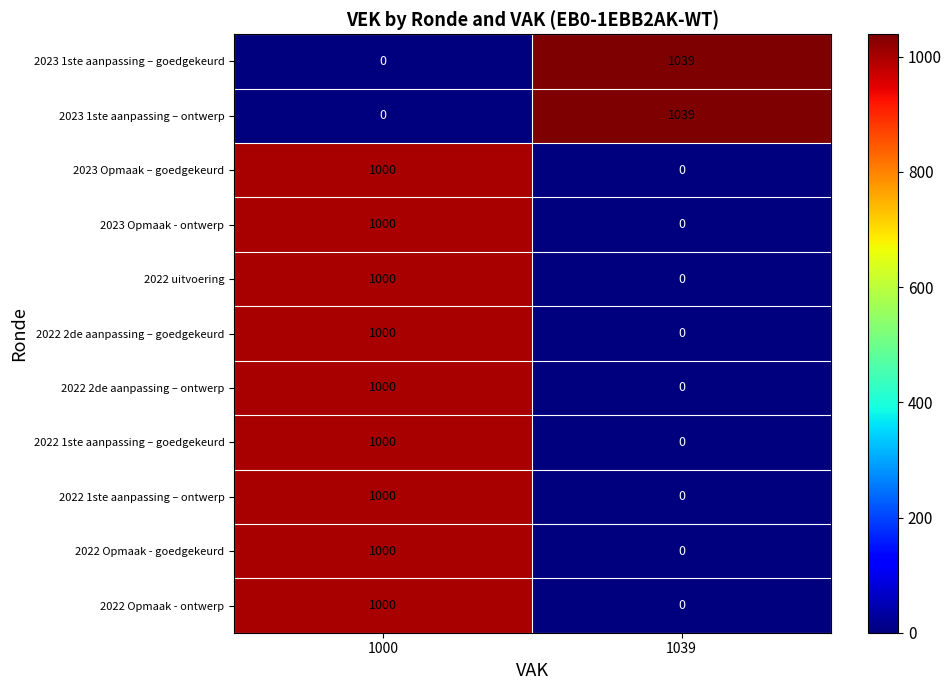

Reading left to right, transcribe all the data shown in this chart.

2023 1ste aanpassing – goedgekeurd: 1000=0	1039=1039
2023 1ste aanpassing – ontwerp: 1000=0	1039=1039
2023 Opmaak – goedgekeurd: 1000=1000	1039=0
2023 Opmaak - ontwerp: 1000=1000	1039=0
2022 uitvoering: 1000=1000	1039=0
2022 2de aanpassing – goedgekeurd: 1000=1000	1039=0
2022 2de aanpassing – ontwerp: 1000=1000	1039=0
2022 1ste aanpassing – goedgekeurd: 1000=1000	1039=0
2022 1ste aanpassing – ontwerp: 1000=1000	1039=0
2022 Opmaak - goedgekeurd: 1000=1000	1039=0
2022 Opmaak - ontwerp: 1000=1000	1039=0